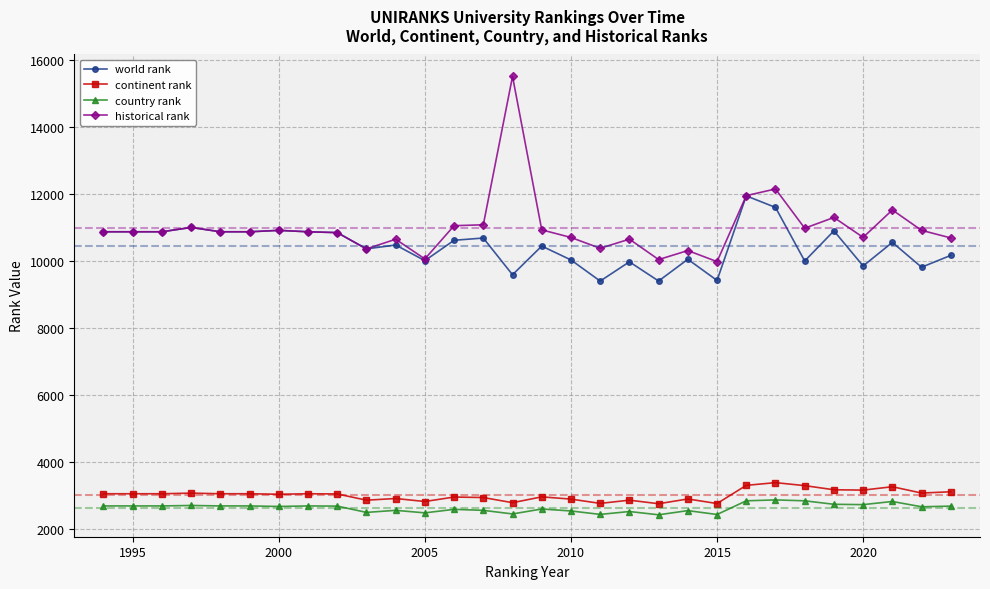

True or false: continent rank has more than 0 points higher than both neighbors.

True